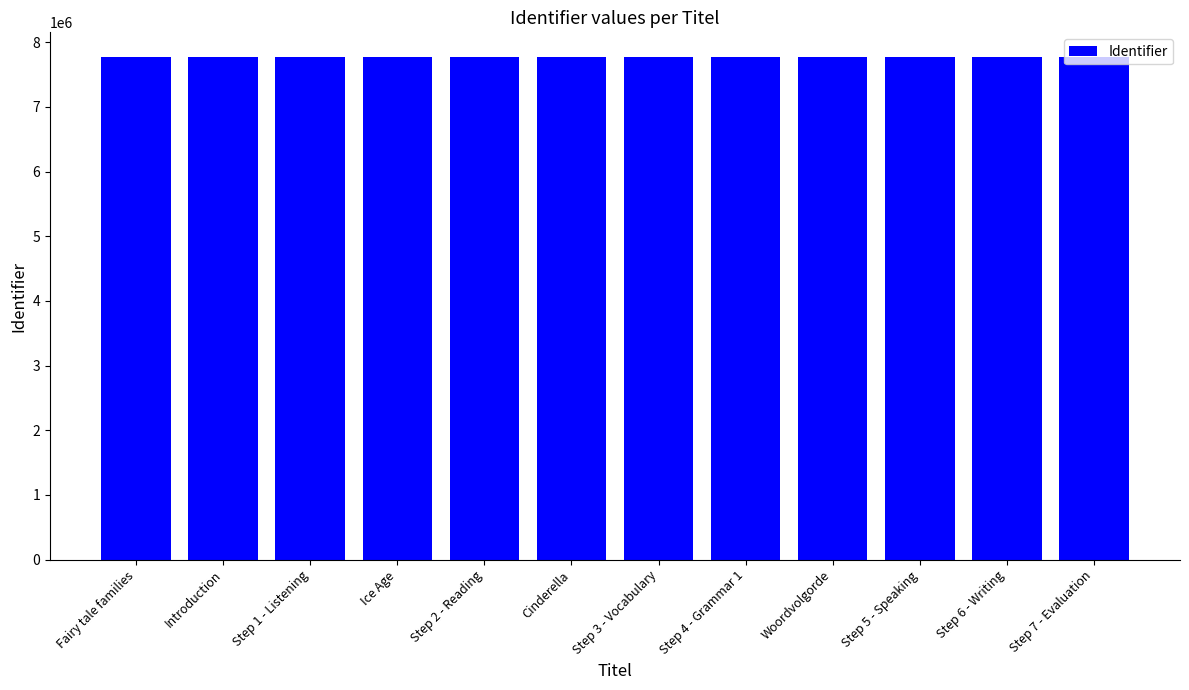

What is the change in value from Ice Age to Step 5 - Speaking?

+17